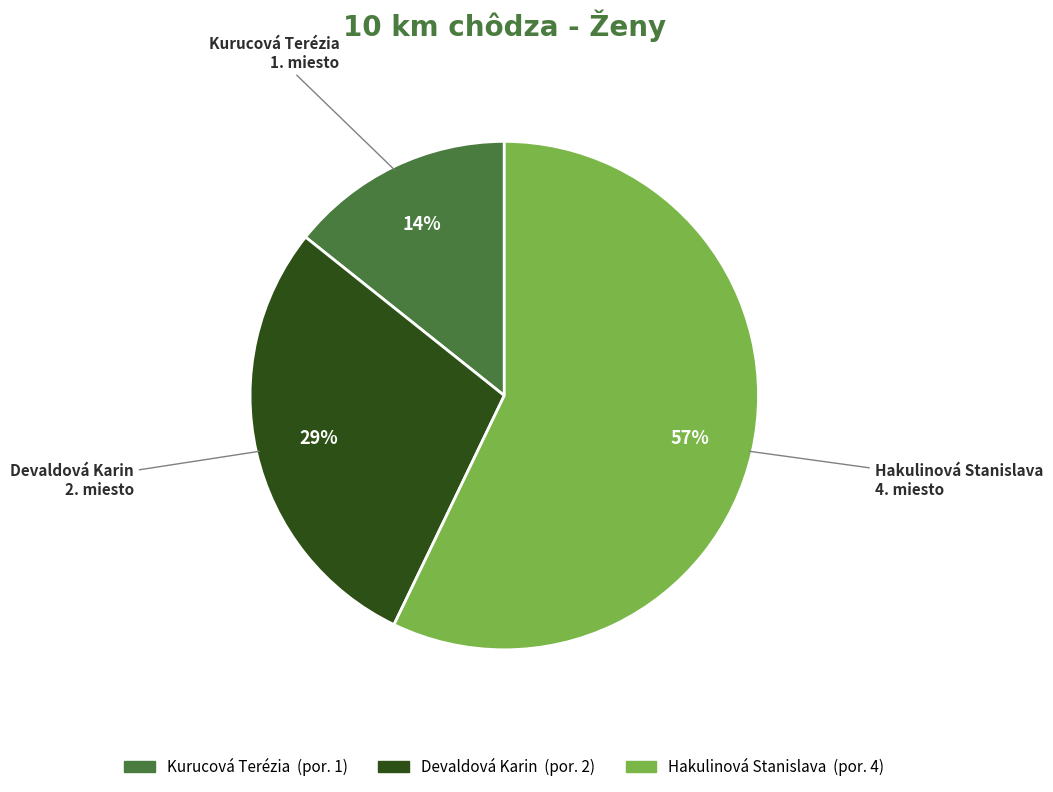

The Kurucová Terézia slice represents 2% of the pie. True or false?

False